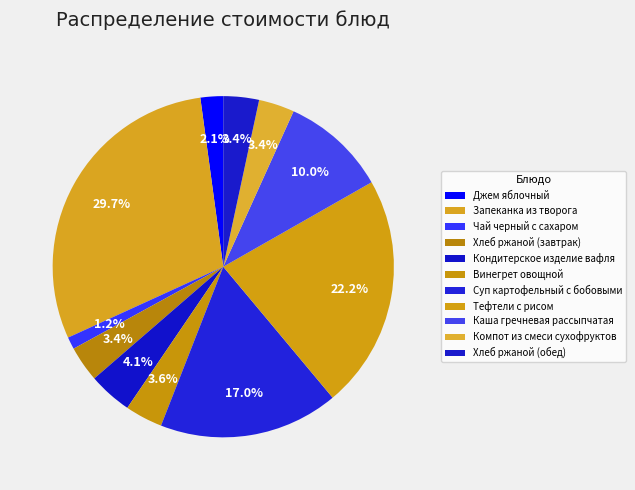

To the nearest percent, what portion does Суп картофельный с бобовыми represent?

17%